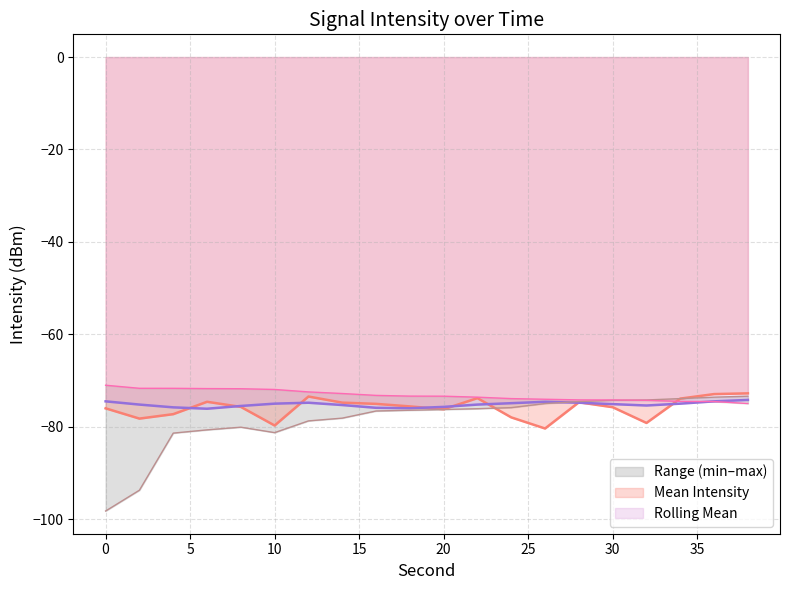

True or false: min_intensity and mean_intensity intersect in this chart.

True